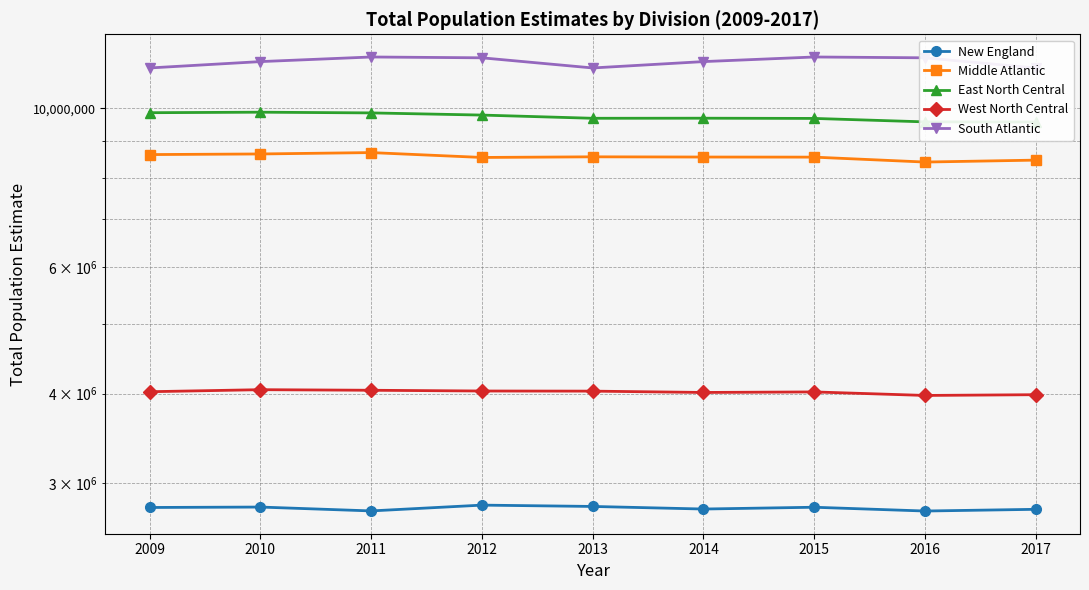

What is the sum of all West North Central values?

36174541